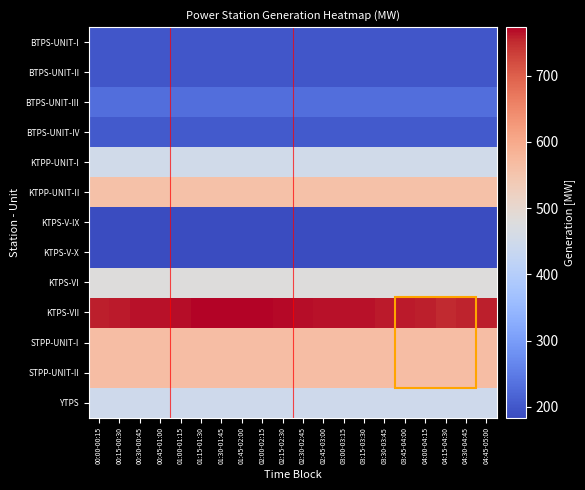

Which label corresponds to the smallest value in the chart?

00:00-00:15